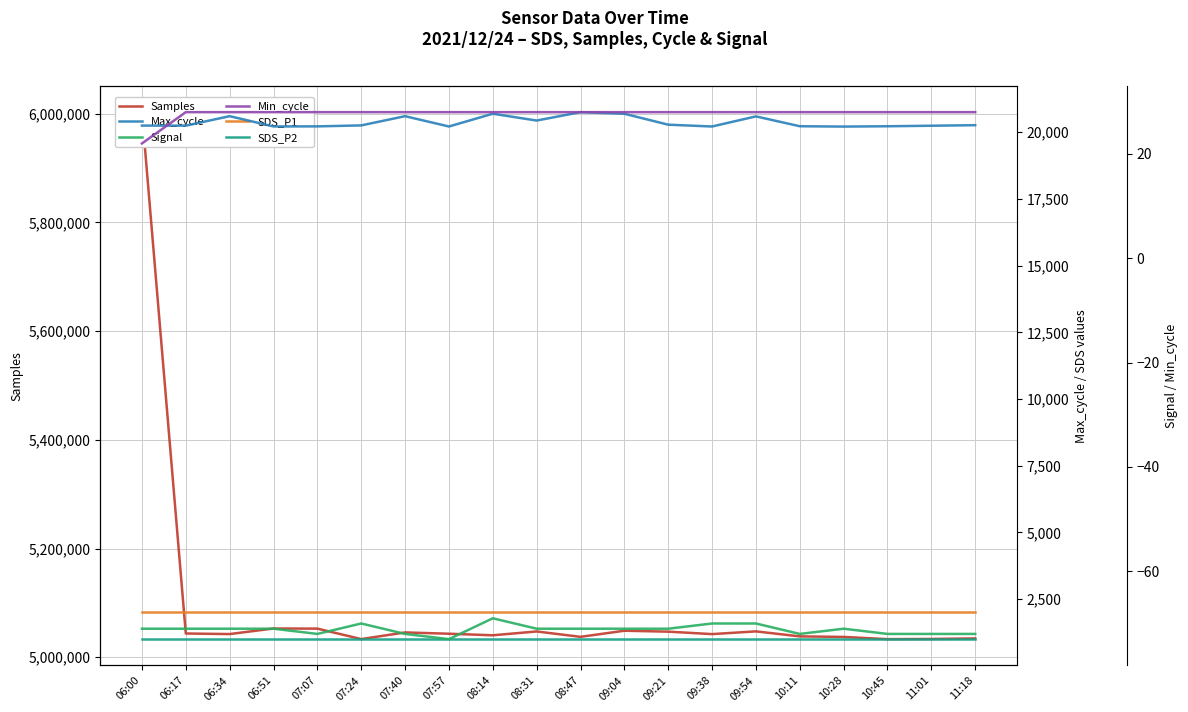

True or false: Samples and SDS_P1 intersect in this chart.

False